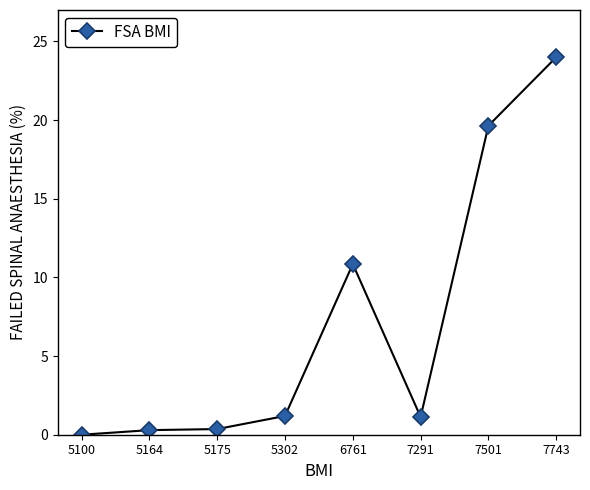

What is the sum of the values at 7291 and 6761?

12.0